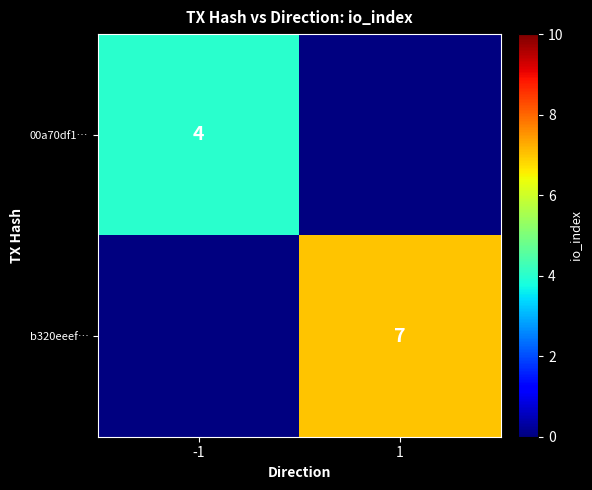

The value of b320eeef… at 1 is 7. True or false?

True